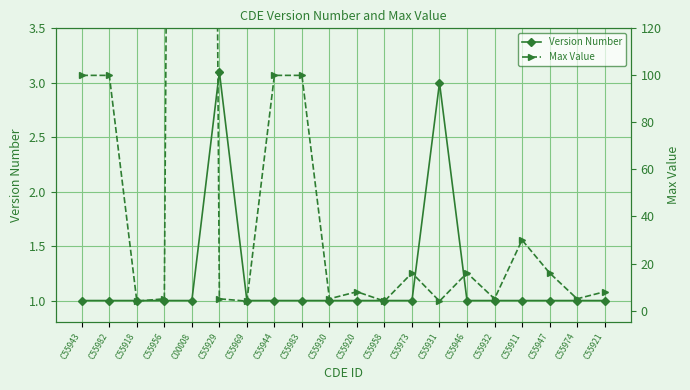

How many data points in Max Value are less than 8?

9